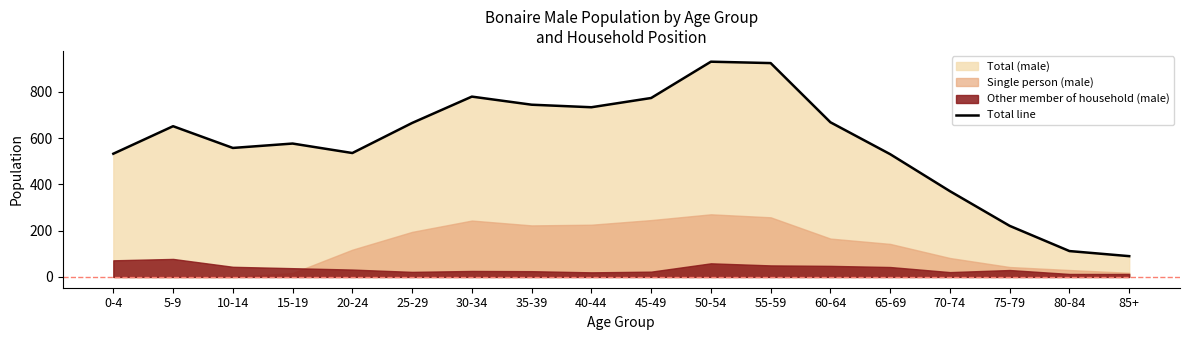

List the labels in order of value, largest first.

50-54, 55-59, 30-34, 45-49, 35-39, 40-44, 60-64, 25-29, 5-9, 15-19, 10-14, 20-24, 0-4, 65-69, 70-74, 75-79, 80-84, 85+